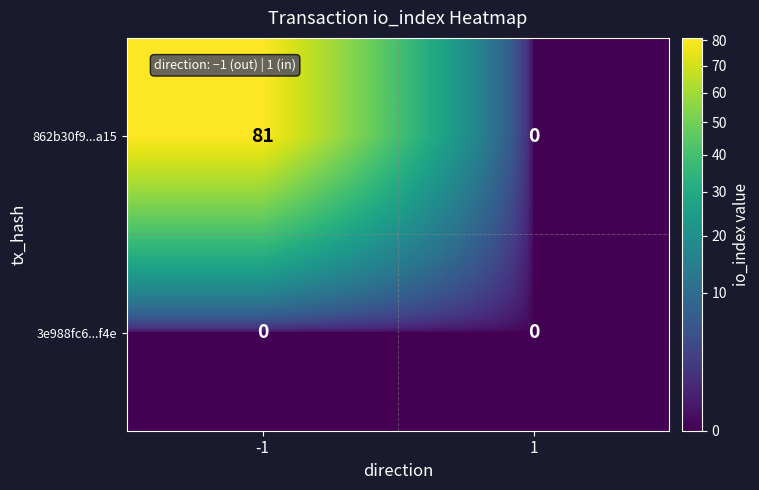

List the series in order of their overall mean, lowest first.

3e988fc6...f4e, 862b30f9...a15